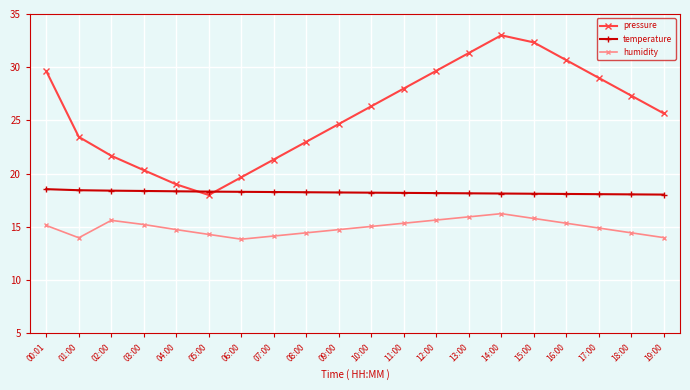

At which label does pressure reach its peak?

14:00